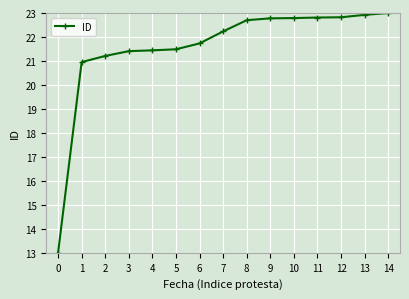

What is the smallest value displayed?

13.0